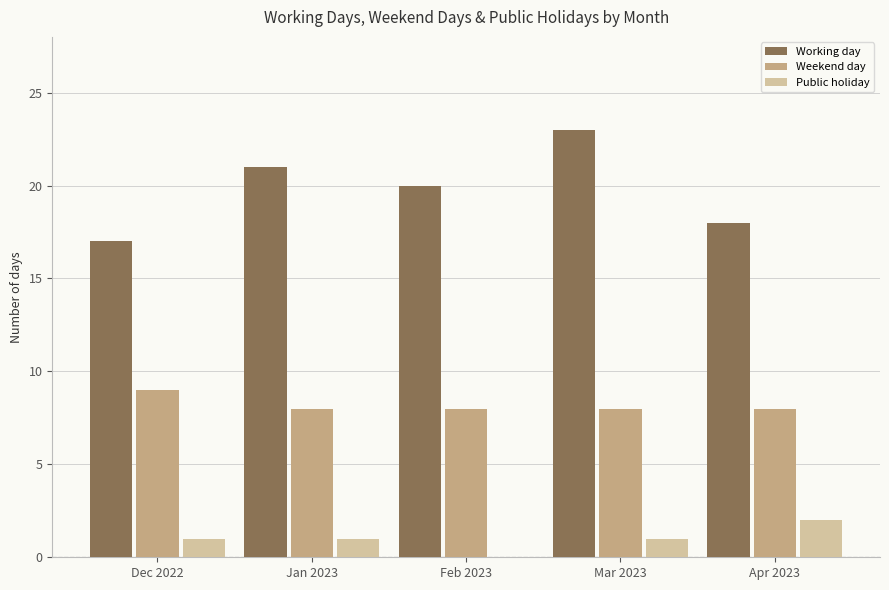

At which category is the sum across all series the highest?

Mar 2023